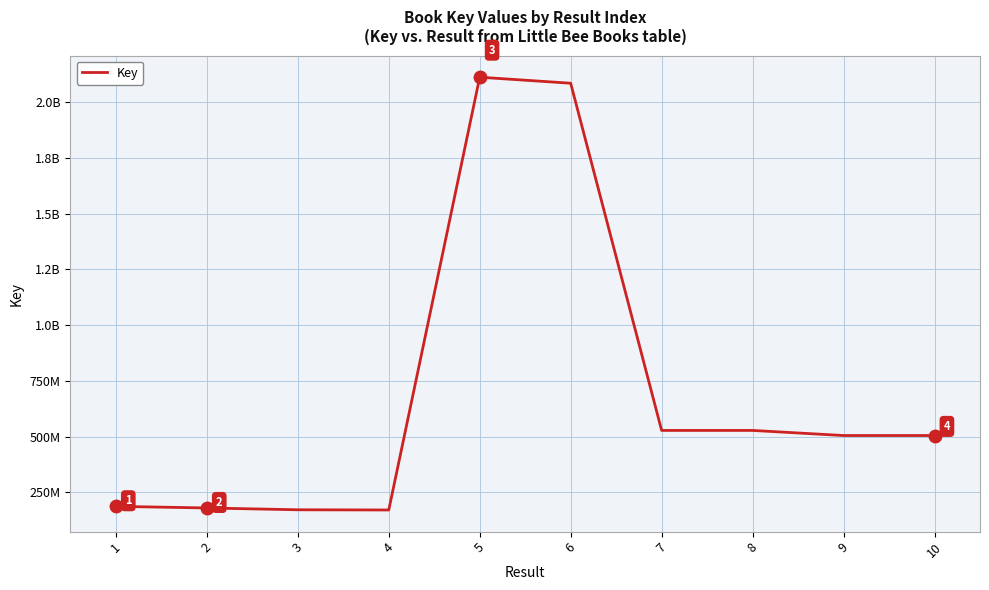

What is the difference between the second highest and second lowest values?

1912713035